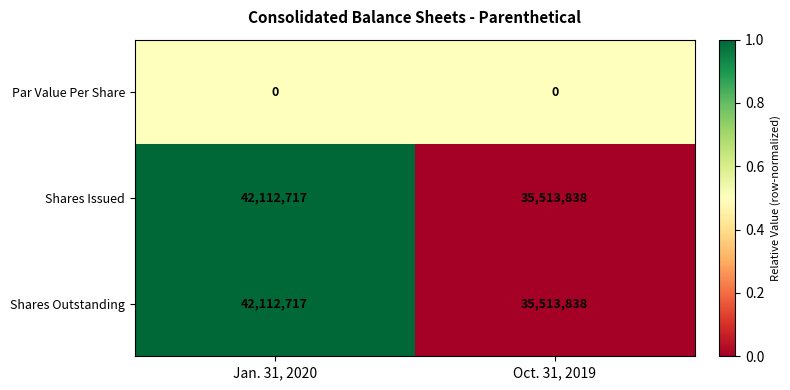

What is the sum of the Shares Issued values at Oct. 31, 2019 and Jan. 31, 2020?

77626555